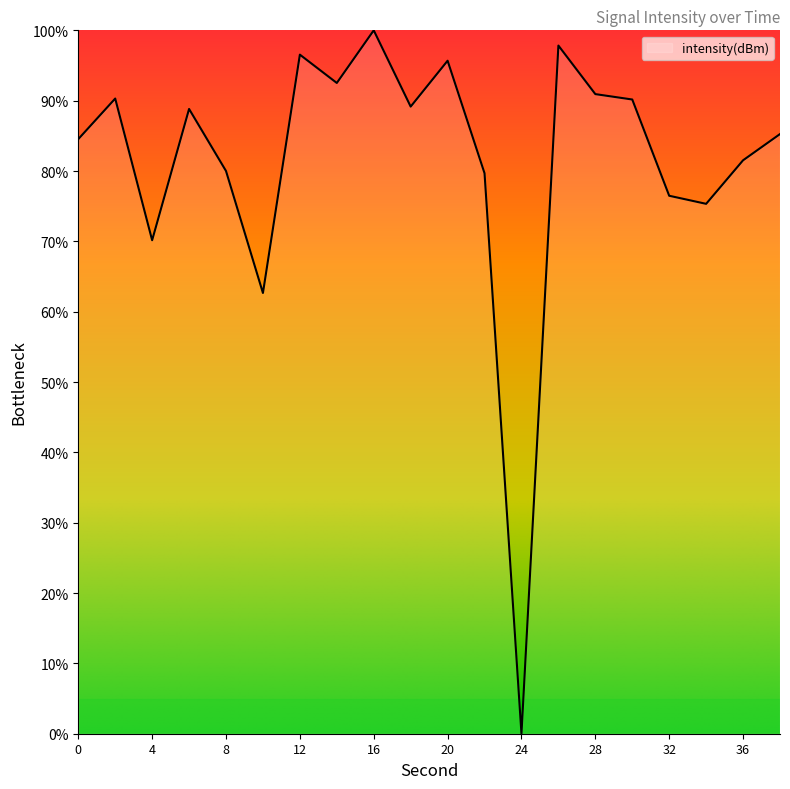

What is the difference between the maximum and minimum values?

100.0